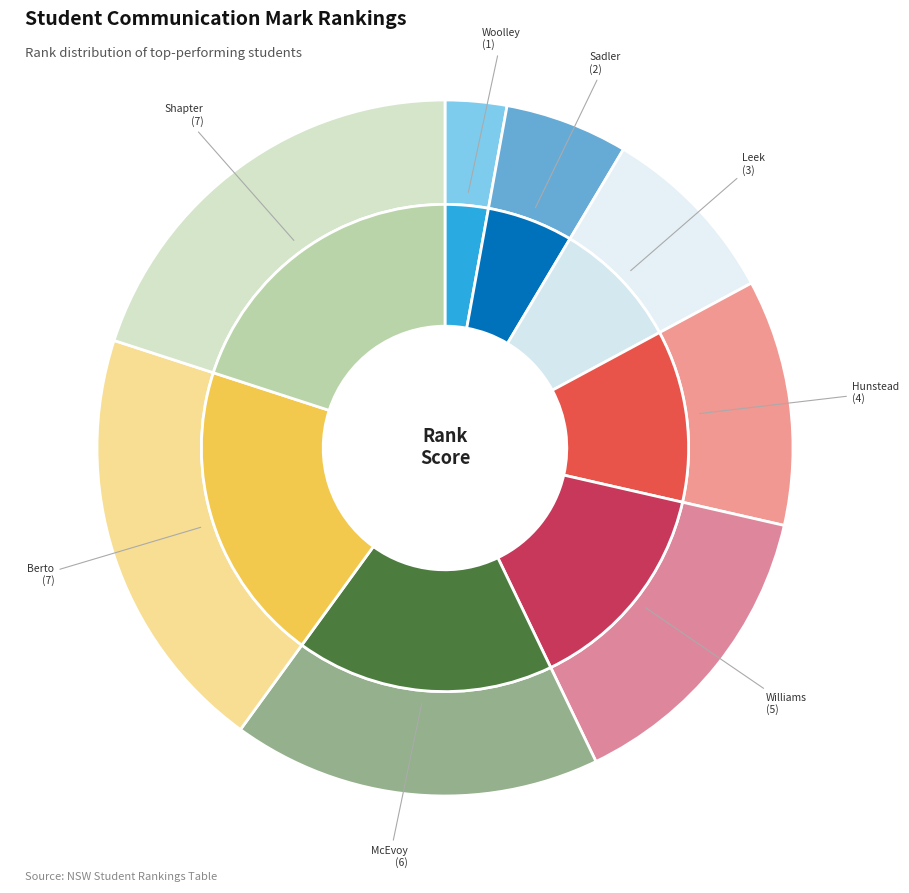

Which slice is the smallest?

Sonia Marie Woolley